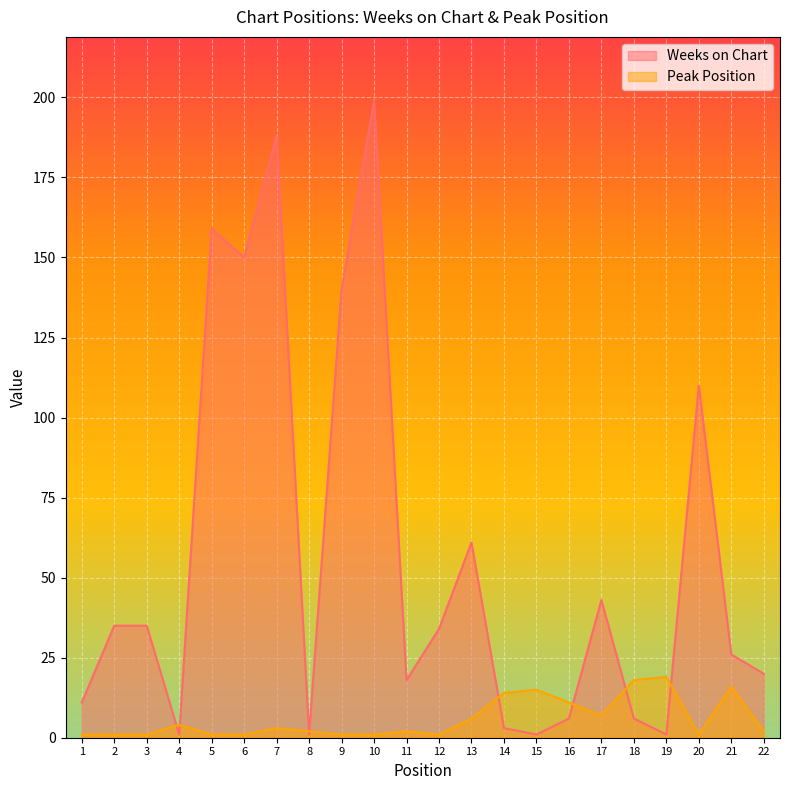

Rank the series by their maximum value, from lowest to highest.

Peak Position, Weeks on Chart